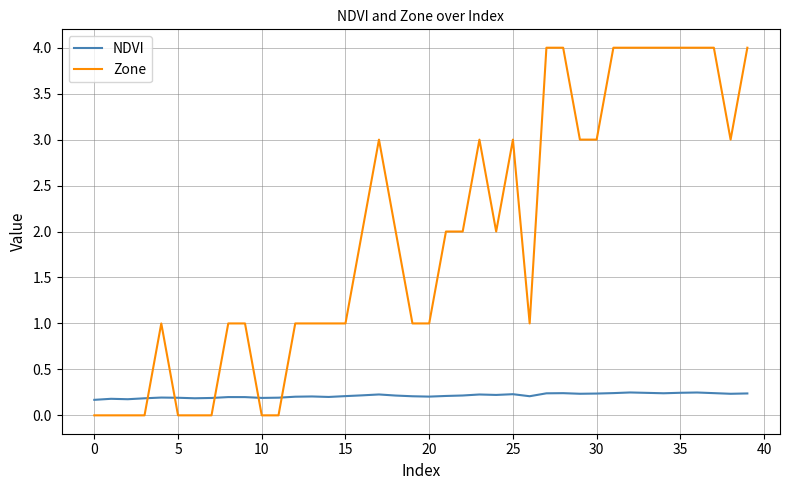

List the series in order of their peak value, lowest first.

NDVI, Zone